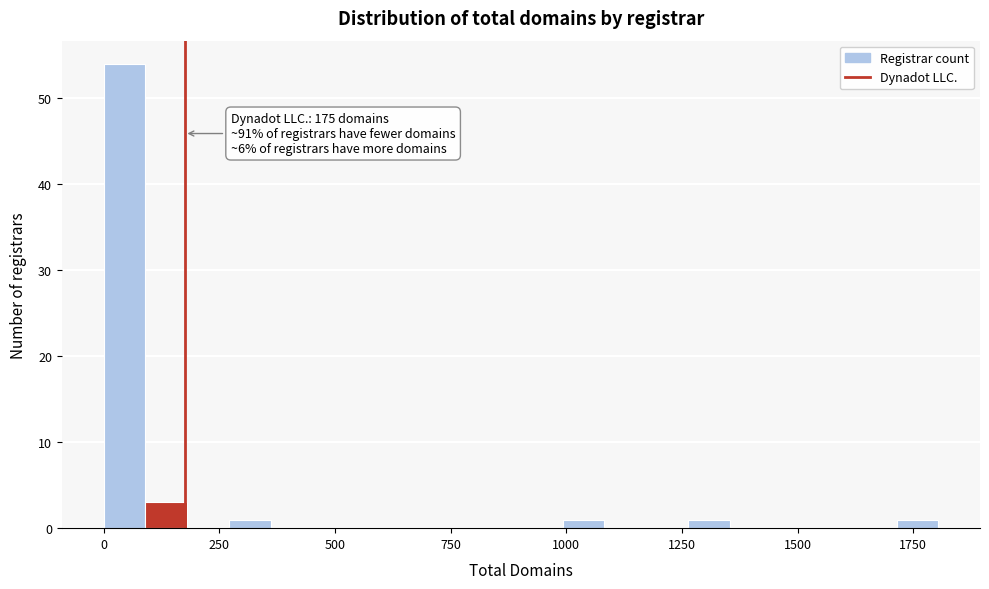

Read against the x-axis, roughly where is the centre of the tallest bar?

50